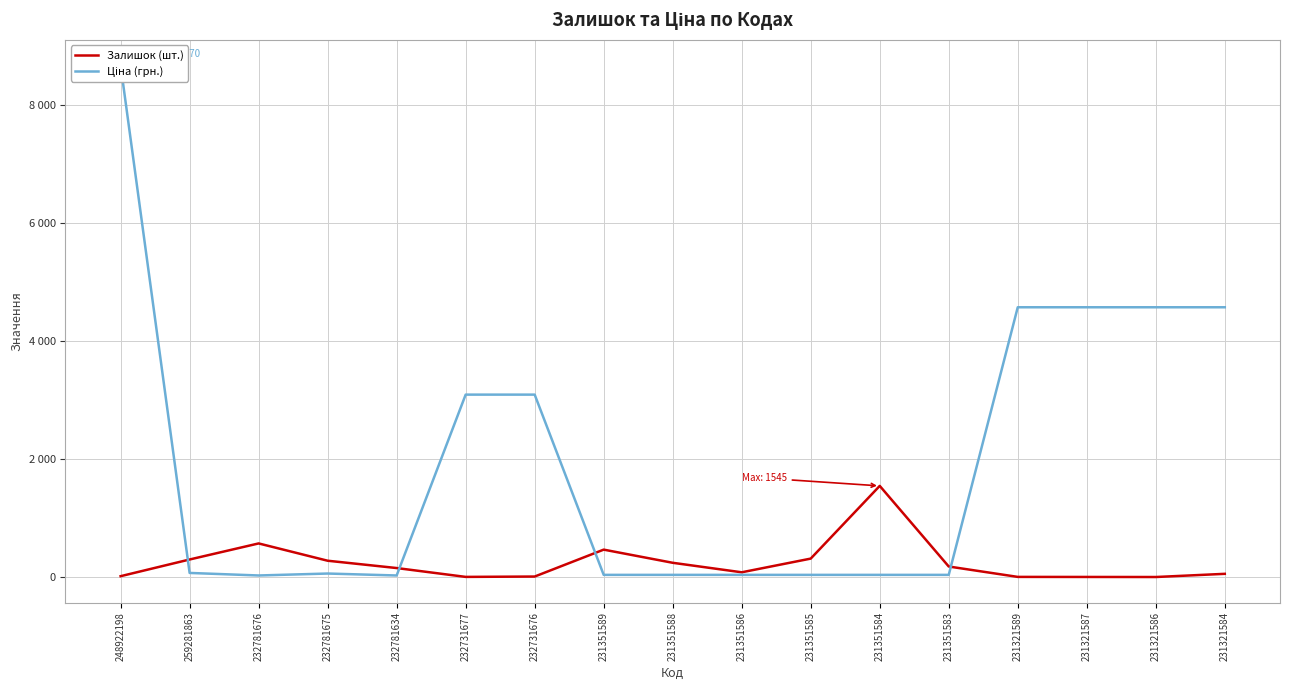

How many lines are shown in the chart?

2